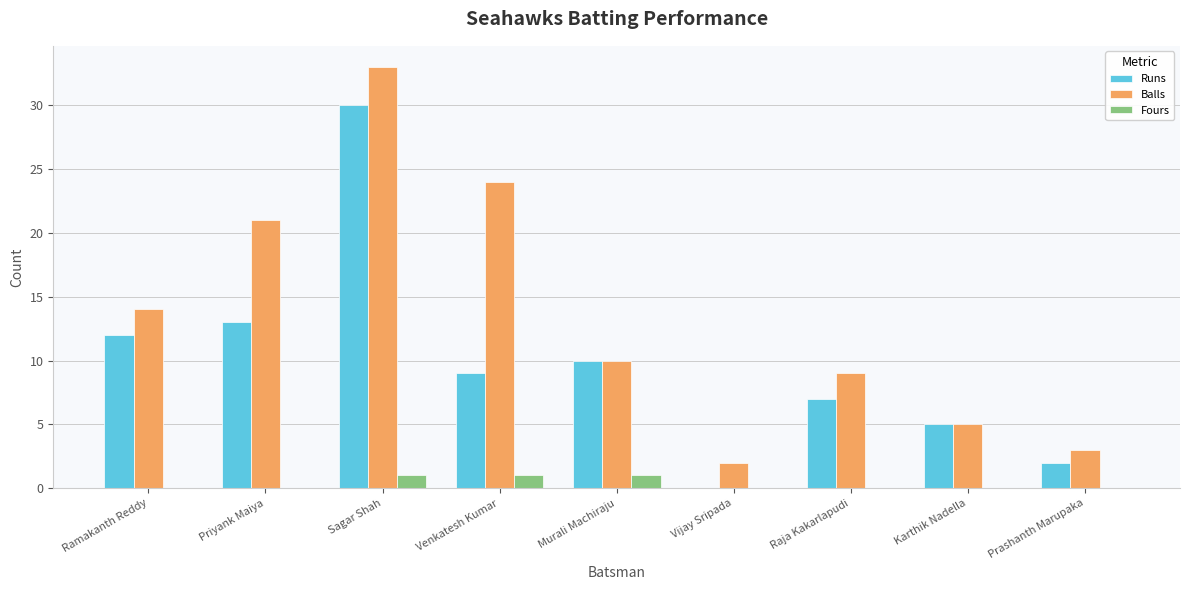

At which category is the sum across all series the highest?

Sagar Shah